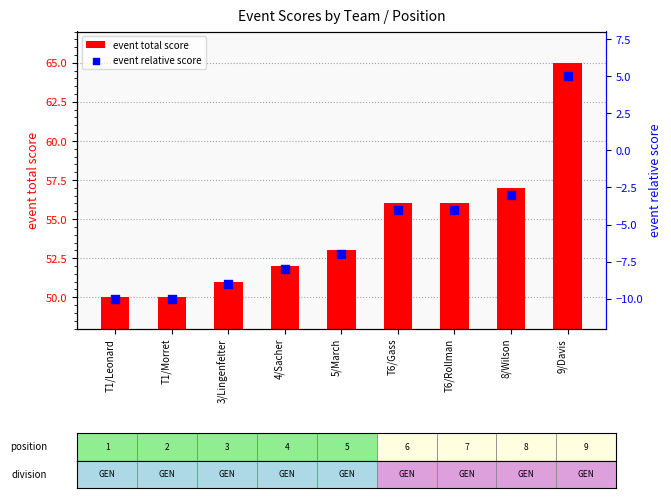

At how many categories does at least one series exceed 22?

9